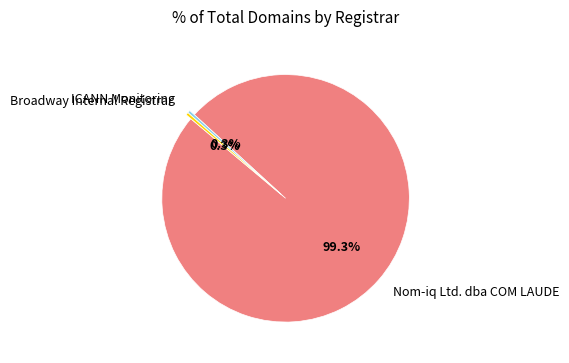

To the nearest percent, what is the difference between the Nom-iq Ltd. dba COM LAUDE and ICANN Monitoring slice percentages?

99%